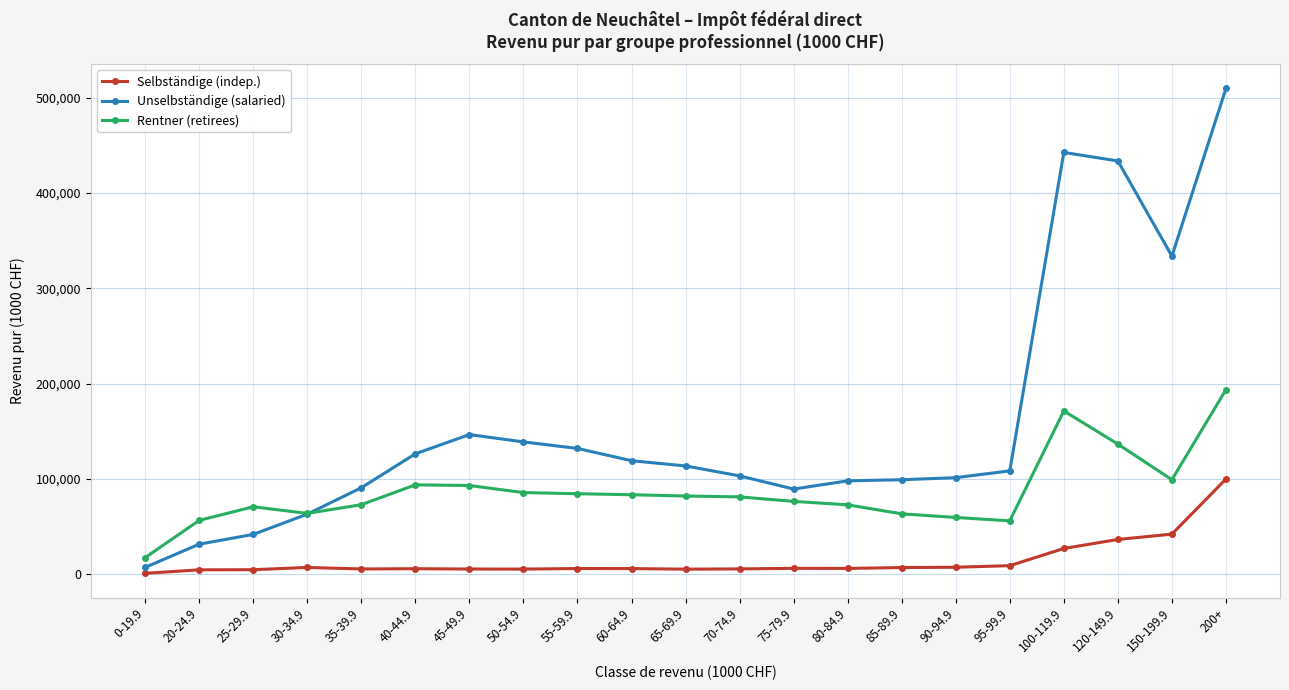

What is the greatest value displayed?

509820.2